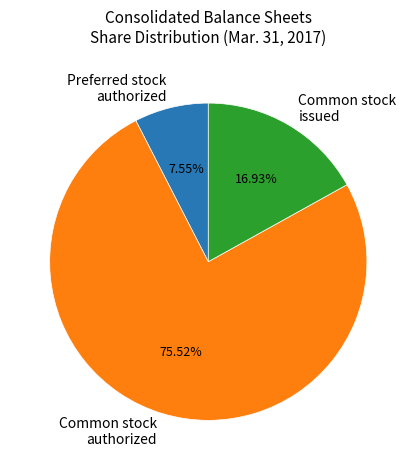

Does any single category account for the majority?

Yes